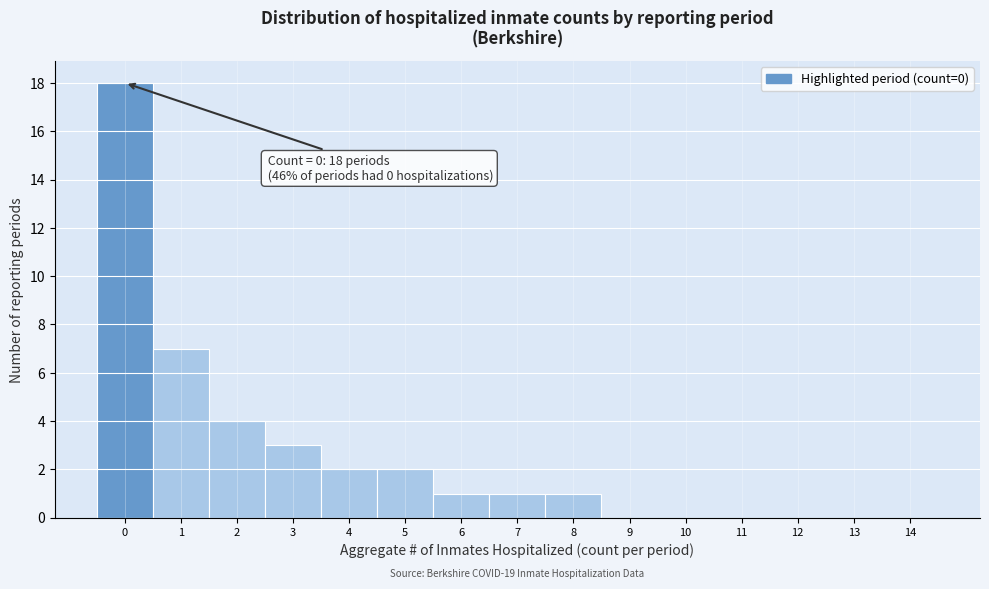

Reading left to right, transcribe all the data shown in this chart.

0=18	1=7	2=4	3=3	4=2	5=2	6=1	7=1	8=1	9=0	10=0	11=0	12=0	13=0	14=0